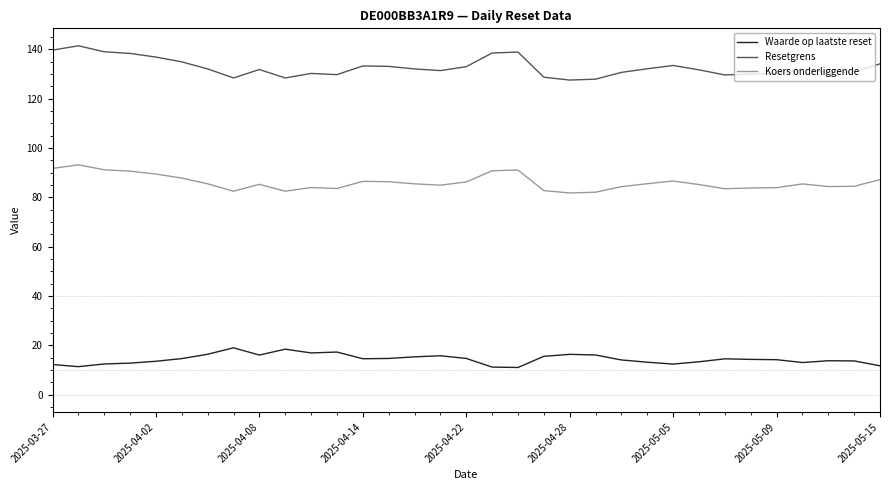

Which series has the largest total across all categories?

Resetgrens